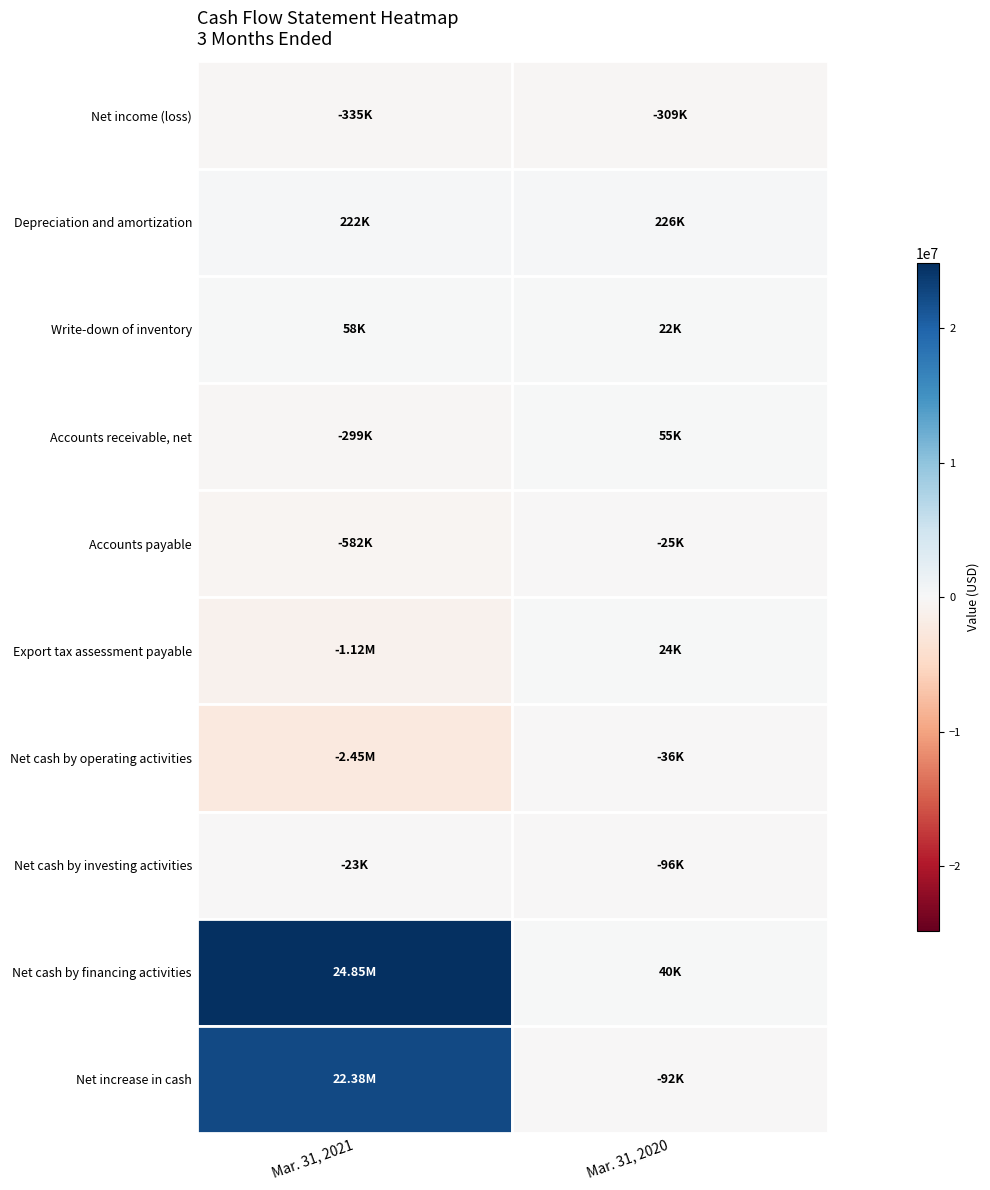

At how many categories does at least one series exceed 4423443?

1